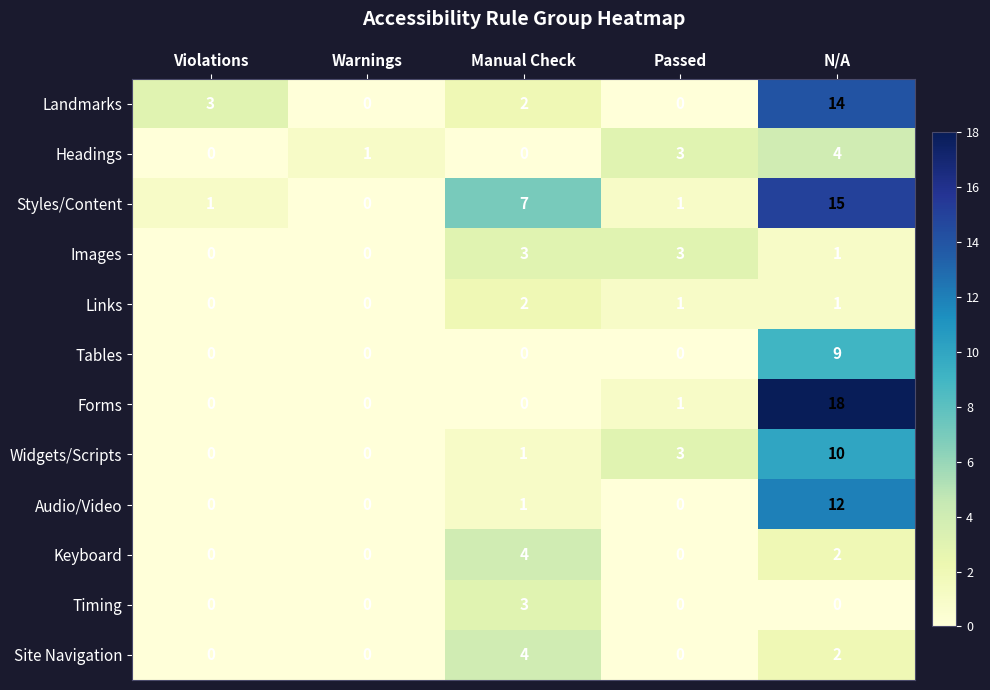

How many distinct data groups are displayed?

12